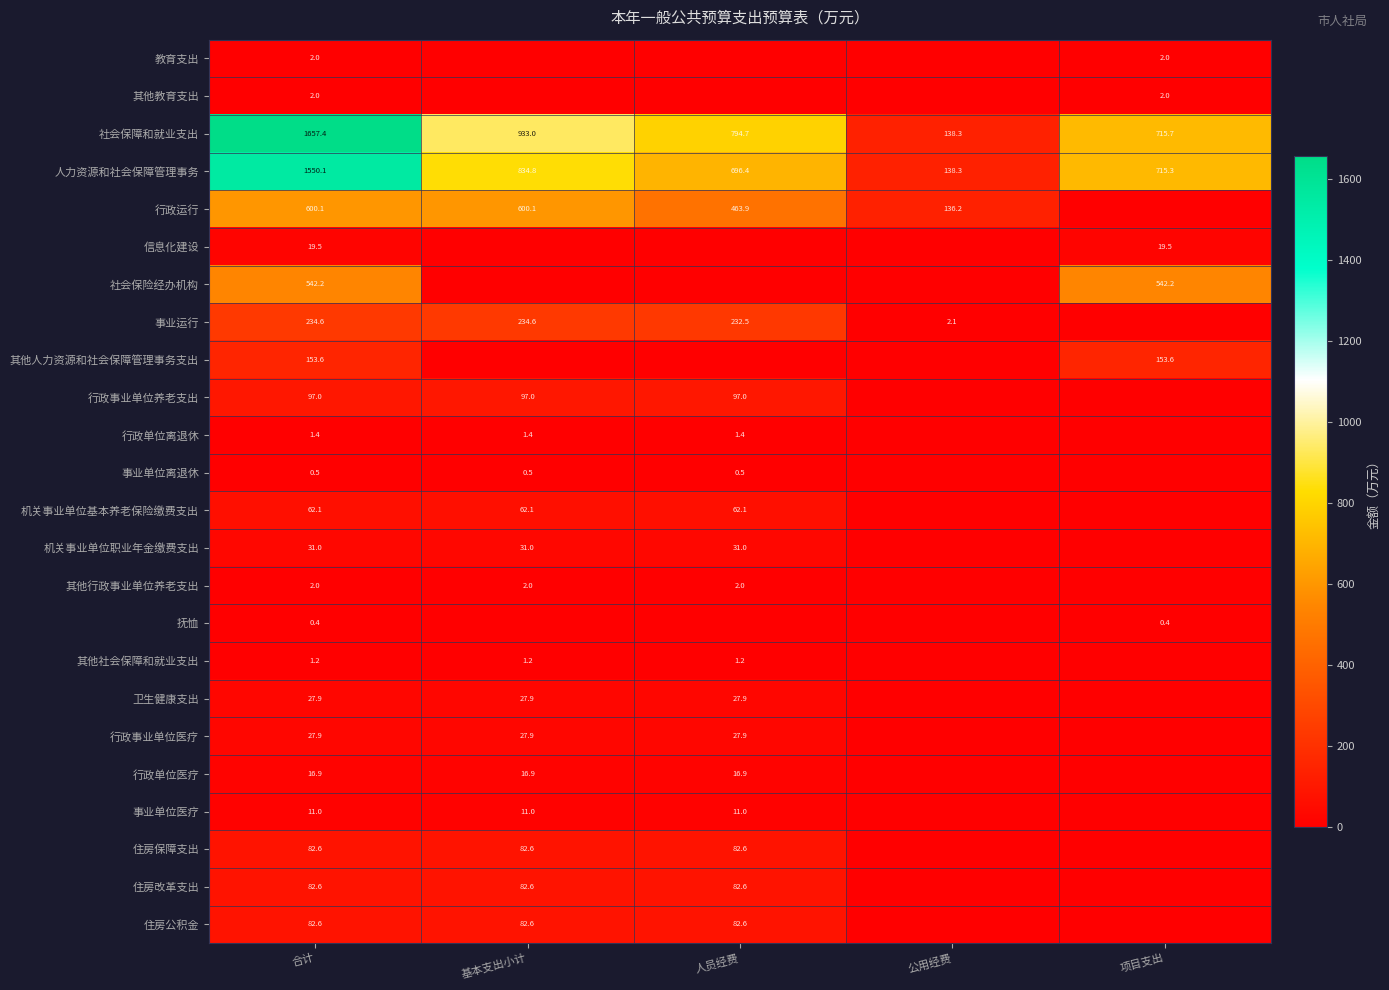

What is the total value across all series at 合计?

5288.6